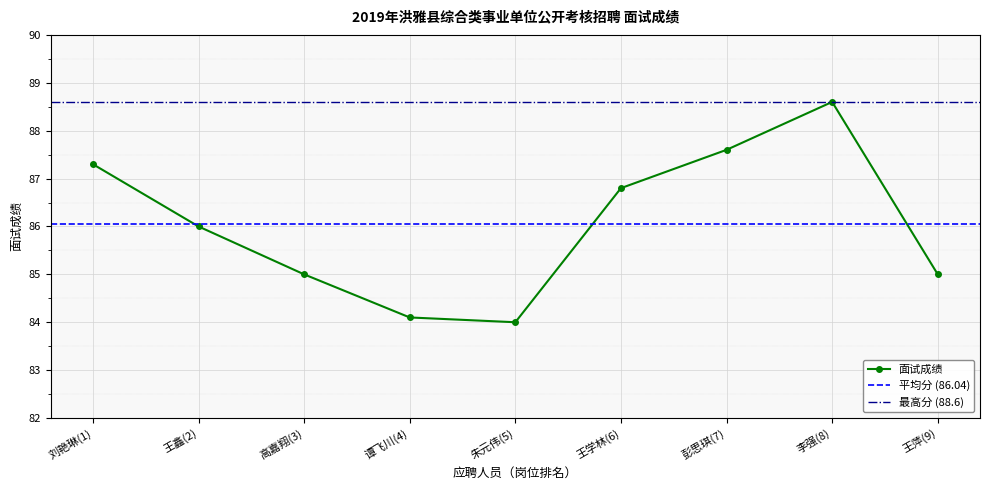

True or false: there are more than 2 points higher than both neighbors.

False